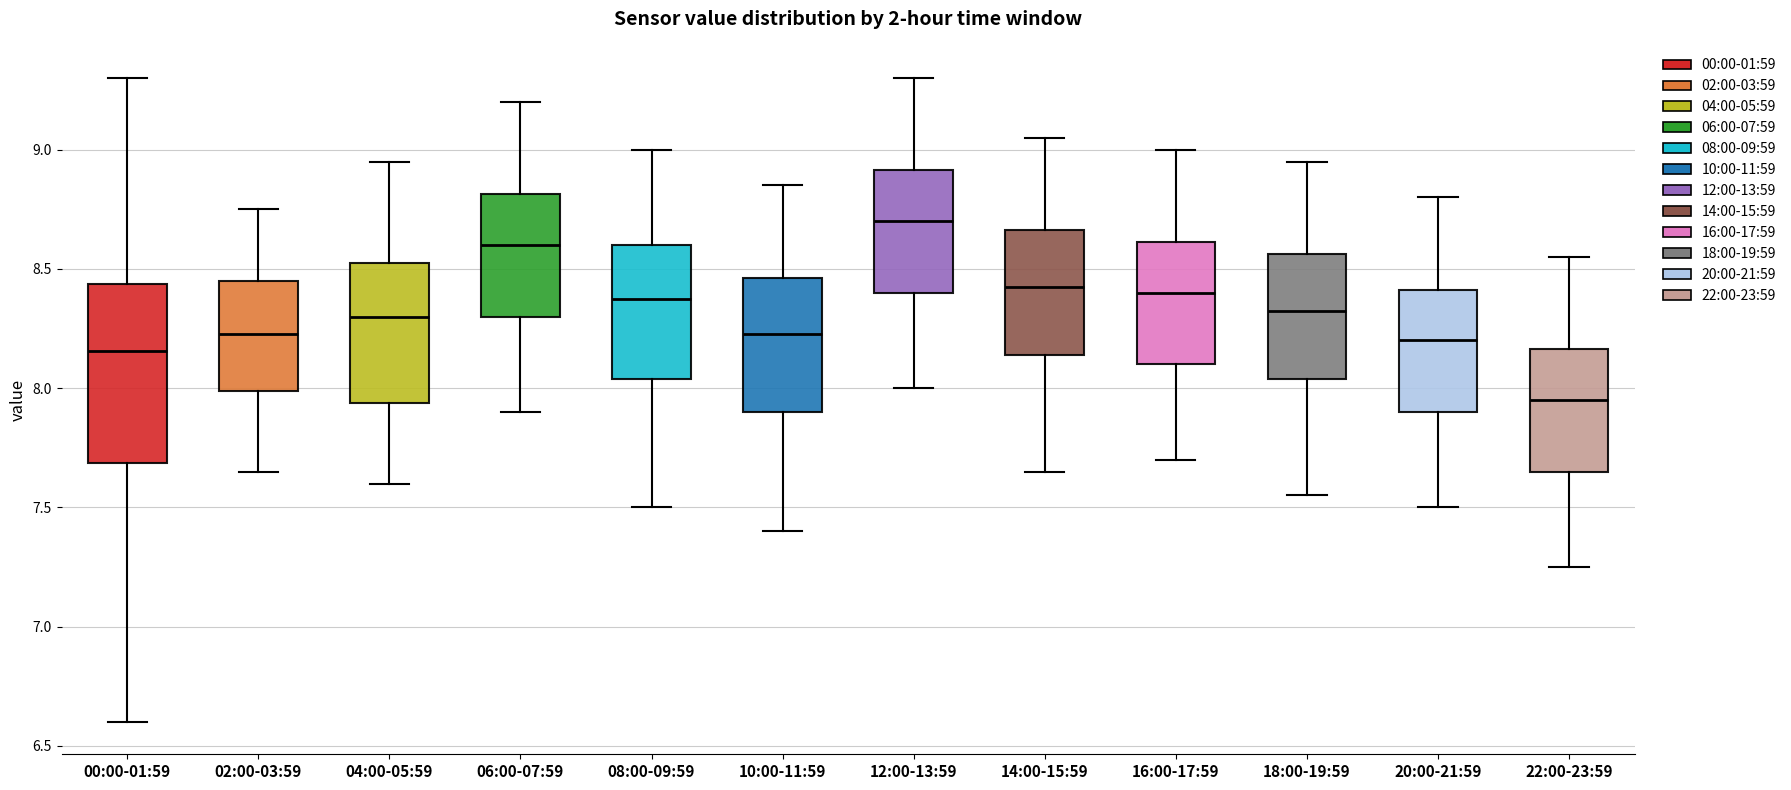

Reading left to right, read every box against the y-axis: the position of its median line, the range the box covers, and the ends of its whiskers. The values are not printed on the chart, so give them approximately, as read against the axis.

00:00-01:59: median 8.15, box 7.70 to 8.45, whiskers 6.60 to 9.30
02:00-03:59: median 8.25, box 8.00 to 8.45, whiskers 7.65 to 8.75
04:00-05:59: median 8.30, box 7.95 to 8.55, whiskers 7.60 to 8.95
06:00-07:59: median 8.60, box 8.30 to 8.80, whiskers 7.90 to 9.20
08:00-09:59: median 8.40, box 8.05 to 8.60, whiskers 7.50 to 9.00
10:00-11:59: median 8.25, box 7.90 to 8.45, whiskers 7.40 to 8.85
12:00-13:59: median 8.70, box 8.40 to 8.90, whiskers 8.00 to 9.30
14:00-15:59: median 8.45, box 8.15 to 8.65, whiskers 7.65 to 9.05
16:00-17:59: median 8.40, box 8.10 to 8.60, whiskers 7.70 to 9.00
18:00-19:59: median 8.35, box 8.05 to 8.55, whiskers 7.55 to 8.95
20:00-21:59: median 8.20, box 7.90 to 8.40, whiskers 7.50 to 8.80
22:00-23:59: median 7.95, box 7.65 to 8.15, whiskers 7.25 to 8.55